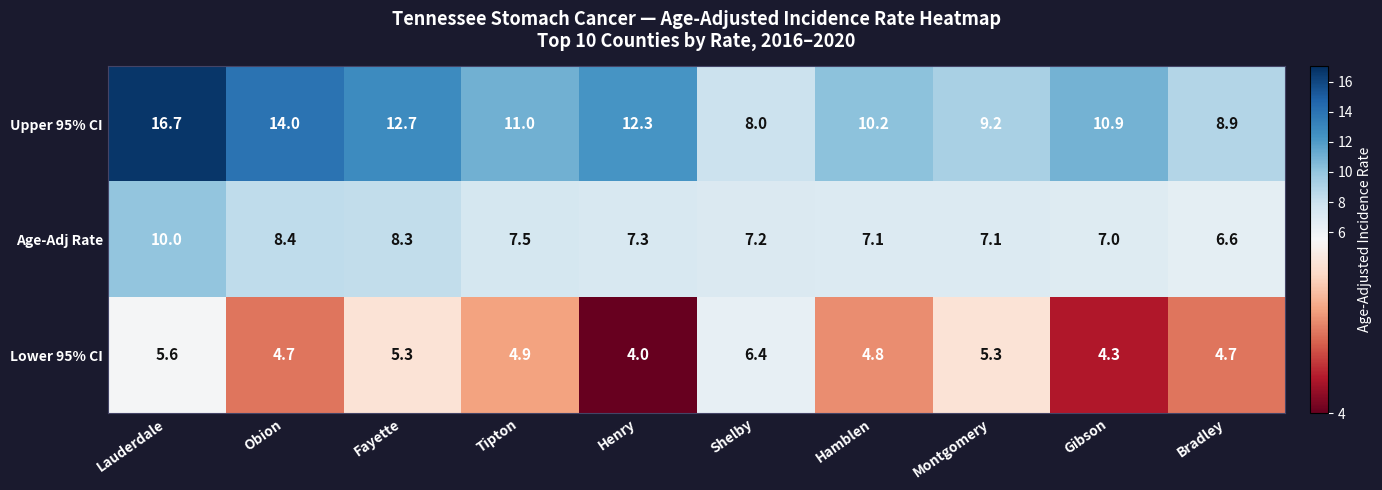

Which category has the highest value across all series?

Lauderdale